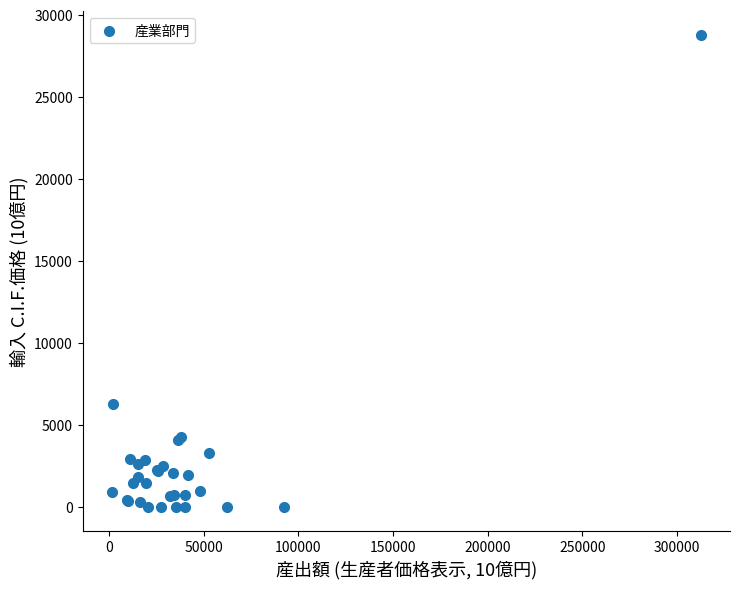

What Y value in the scatter plot is closest to 14394?

6290.1